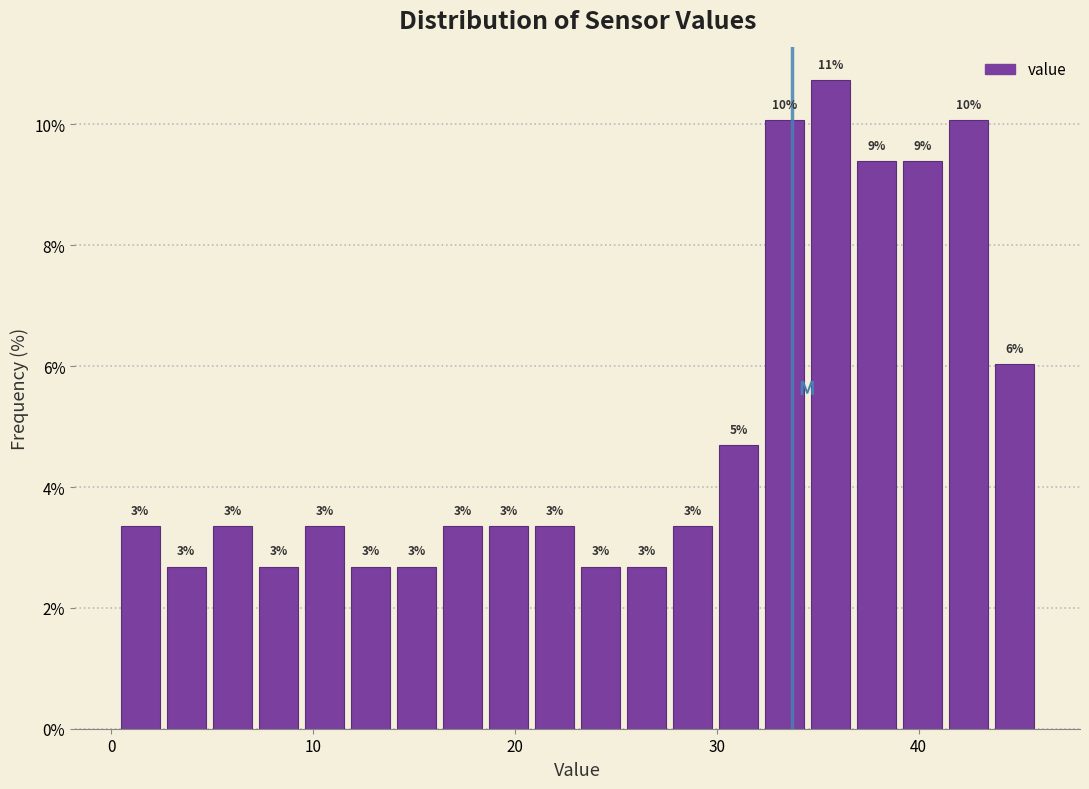

Around what value on the x-axis is the tallest bar? Give the approximate position of its centre, as read against the axis.

36